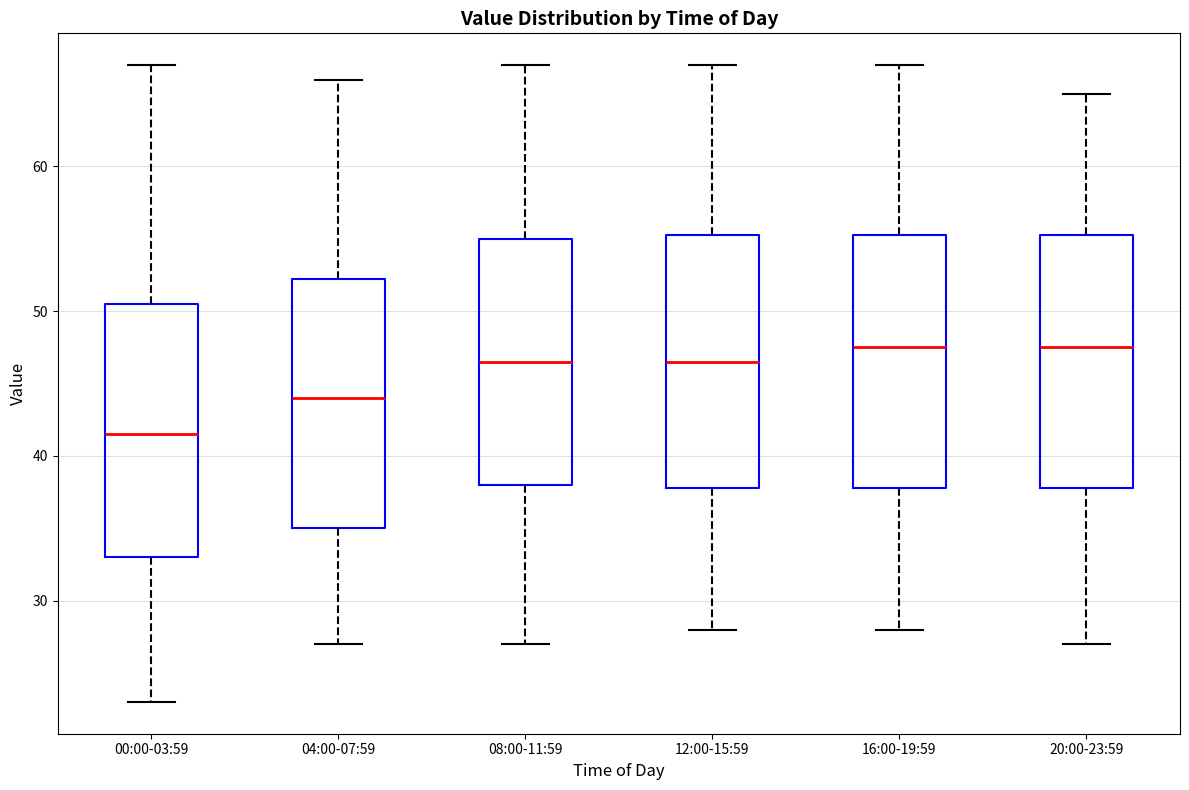

Reading left to right, transcribe this box plot: for each box, give where its median line is, the range the box spans, and where its two whiskers end, as read against the y-axis. The values are not printed on the chart, so give them approximately, as read against the axis.

00:00-03:59: median 42, box 33 to 51, whiskers 23 to 67
04:00-07:59: median 44, box 35 to 52, whiskers 27 to 66
08:00-11:59: median 47, box 38 to 55, whiskers 27 to 67
12:00-15:59: median 47, box 38 to 55, whiskers 28 to 67
16:00-19:59: median 48, box 38 to 55, whiskers 28 to 67
20:00-23:59: median 48, box 38 to 55, whiskers 27 to 65